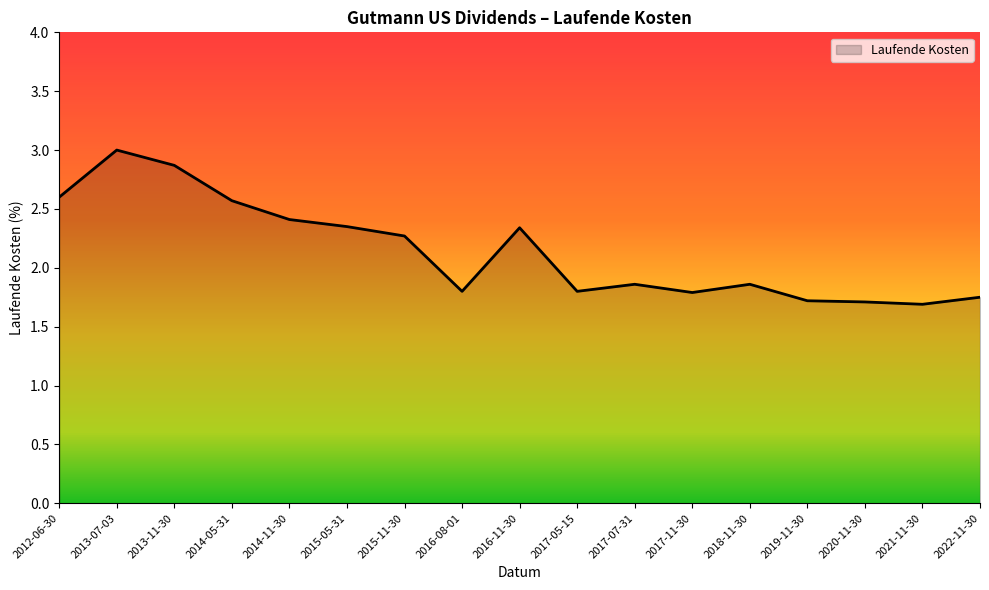

What position from the right is 2014-05-31?

14